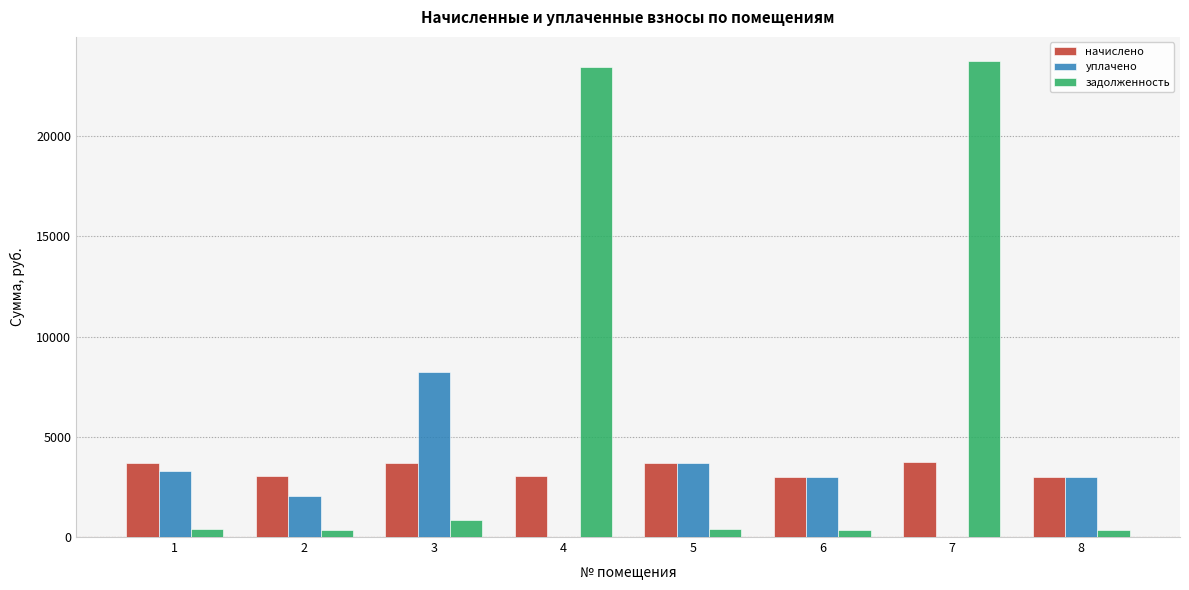

What is the average value of the уплачено series?

2907.7